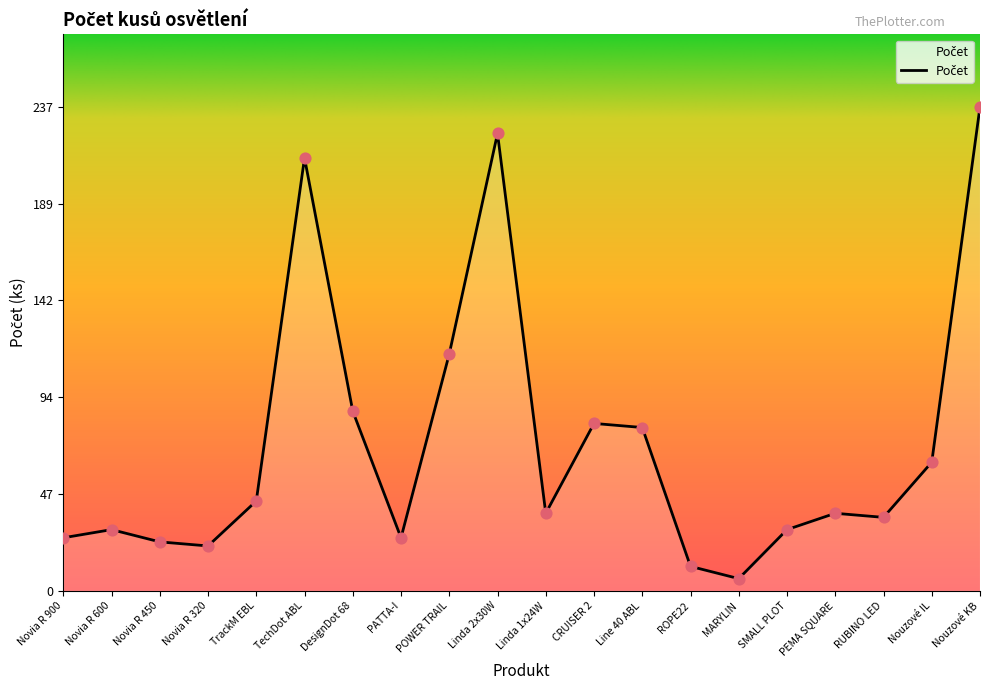

Which has a higher value, Linda 1x24W or DesignDot 68?

DesignDot 68